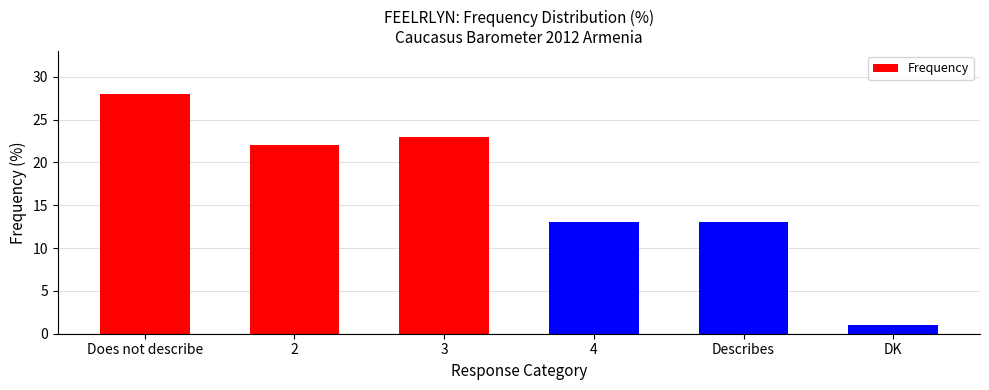

Is it true that the value at 4 is 13?

True